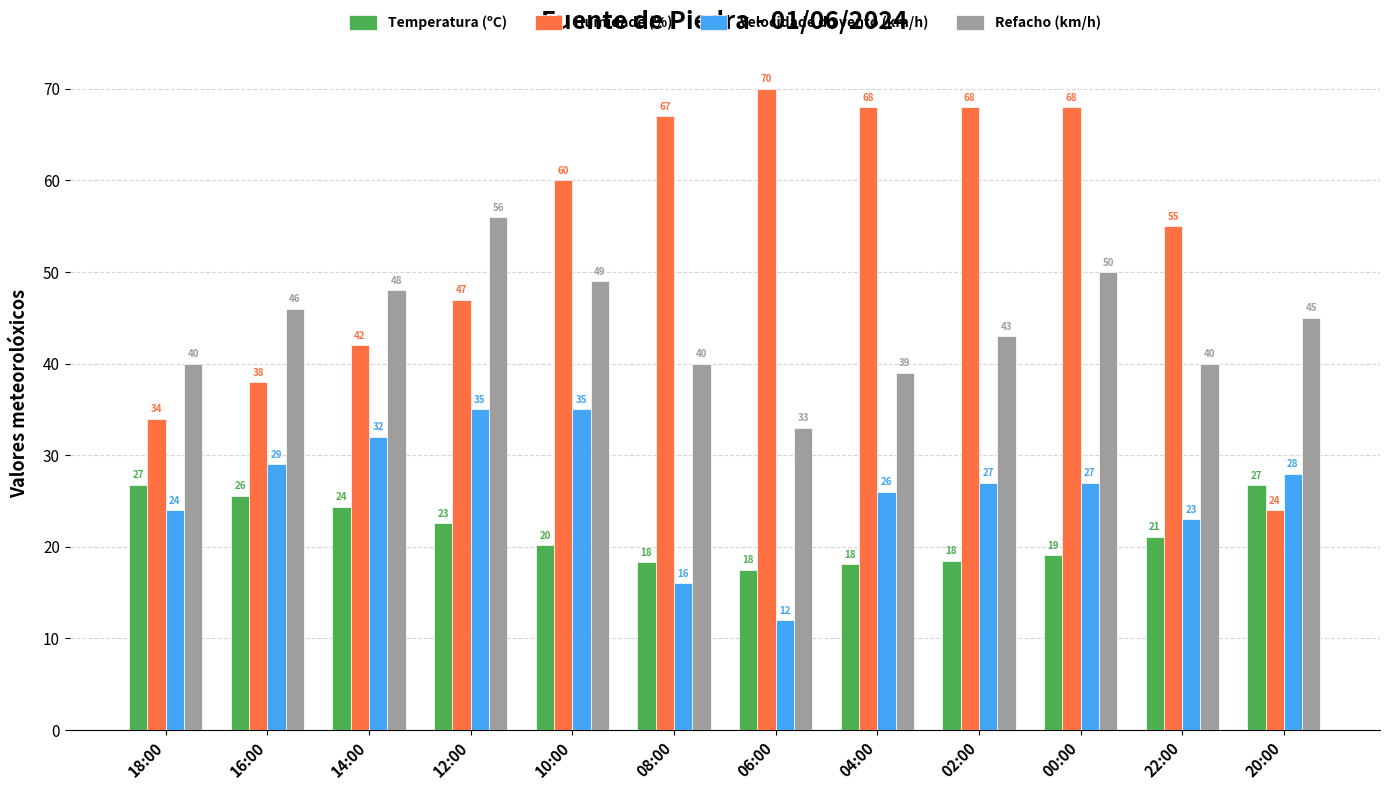

At which category does the chart reach its minimum across all series?

06:00